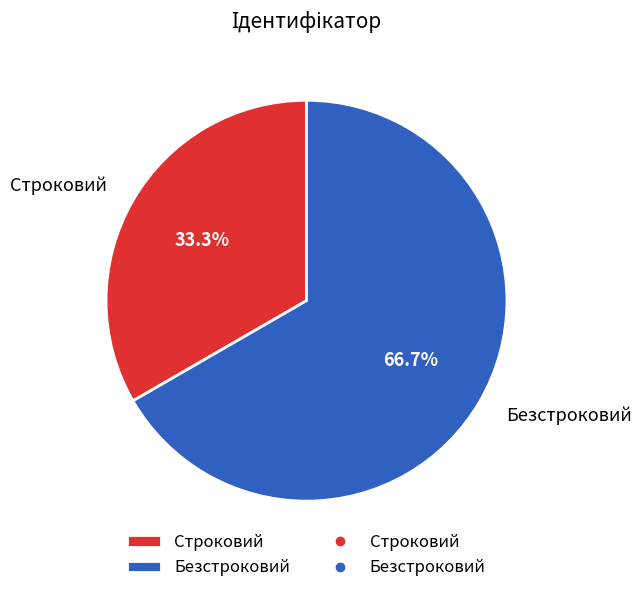

Which has a higher value, Безстроковий or Строковий?

Безстроковий